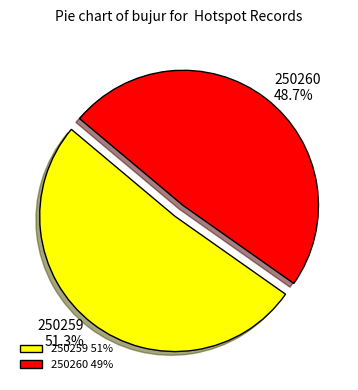

Rank the categories by value from lowest to highest.

250260, 250259